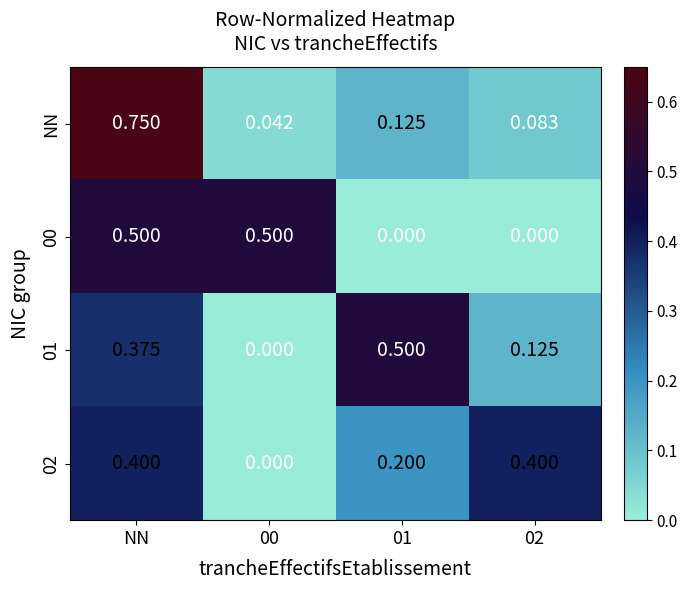

Between NN and 02, which series saw the biggest shift?

NN